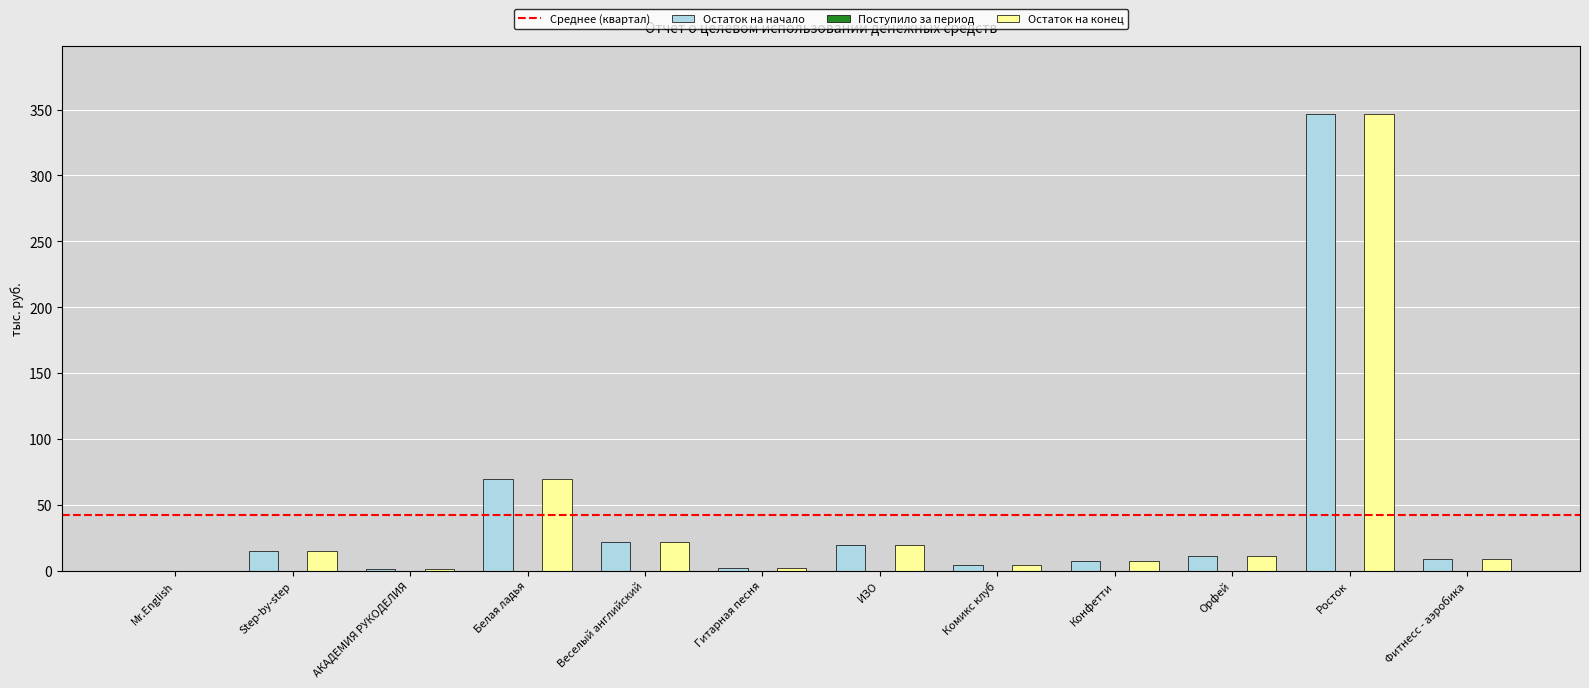

True or false: Остаток на начало has a value of 11.1 at Орфей.

True